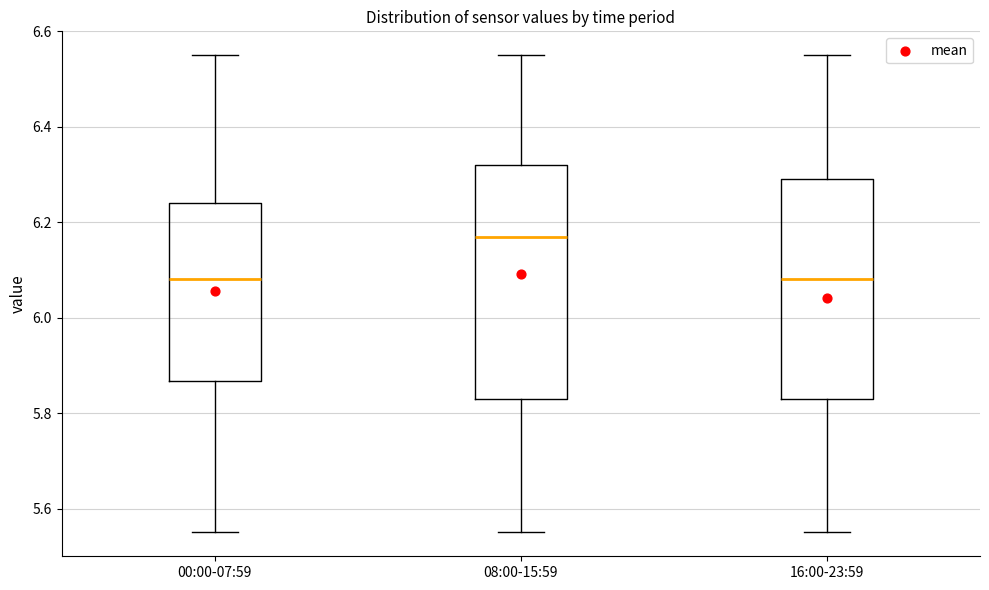

Where does the upper whisker of the box for 08:00-15:59 end on the y-axis? The values are not printed on the chart, so give them approximately, as read against the axis.

6.56